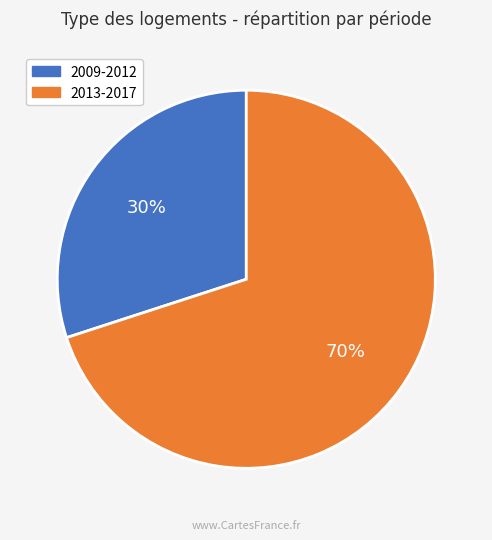

Does any single category account for the majority?

Yes